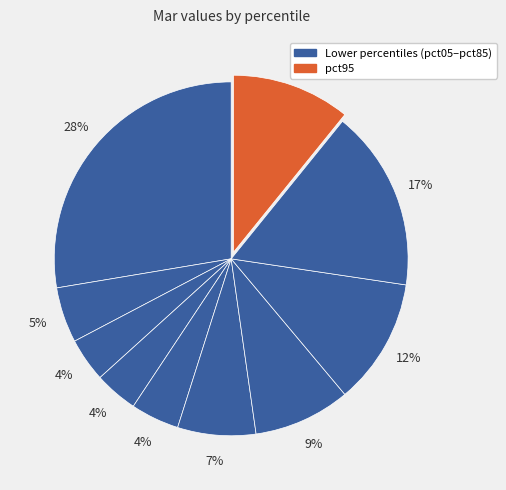

Count the number of slices in the pie.

10